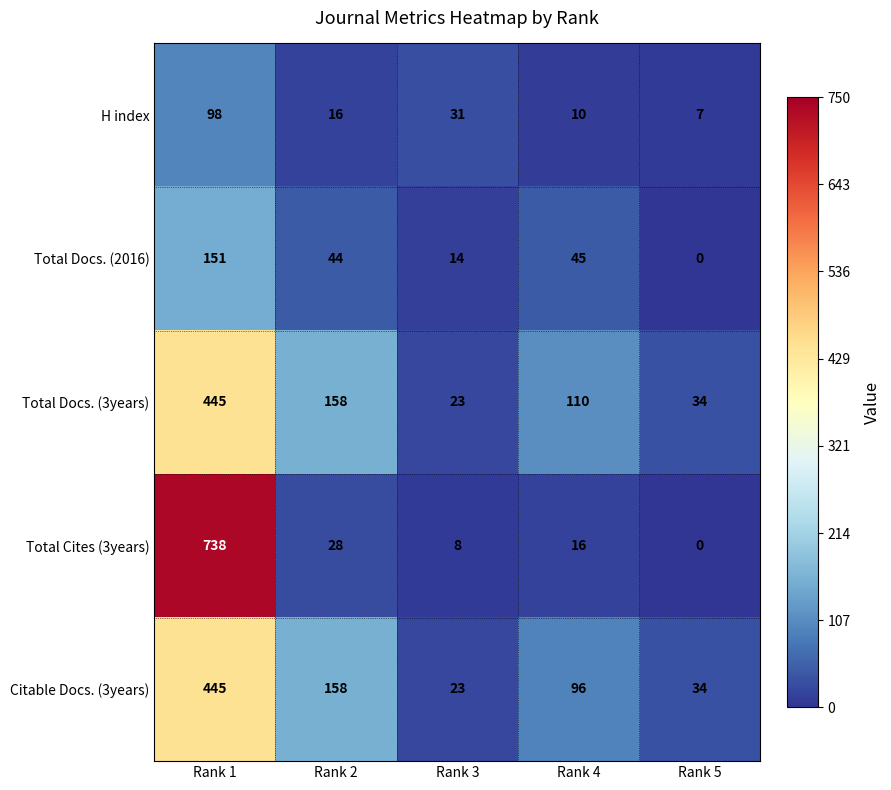

Where is Citable Docs. (3years) nearest to the value 234?

Rank 2